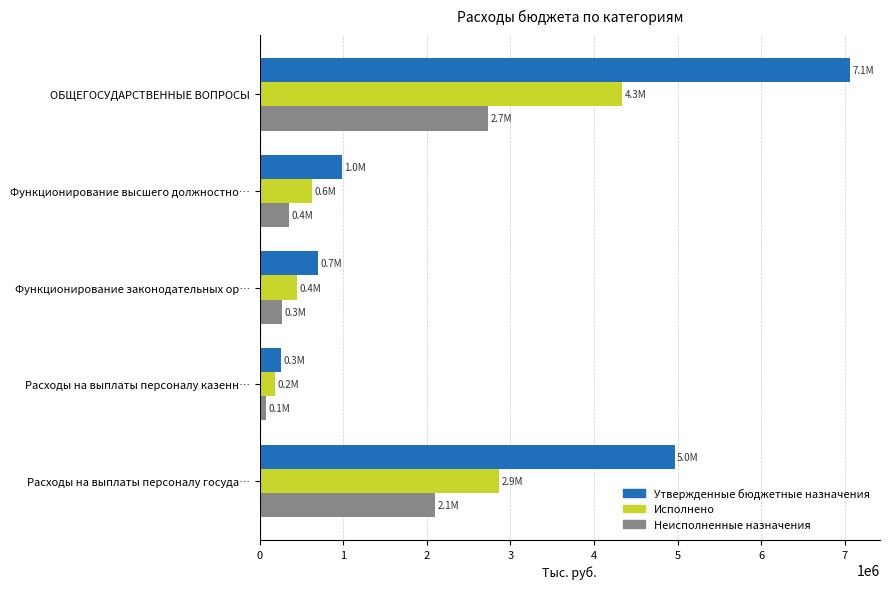

Which series has the widest spread of values?

Утвержденные бюджетные назначения